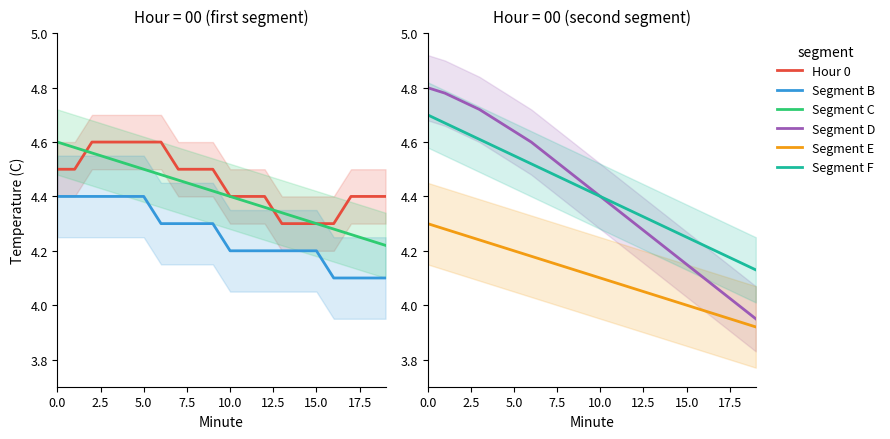

Reading left to right, transcribe all the data shown in this chart.

Hour 0: 4.5	4.5	4.6	4.6	4.6	4.6	4.6	4.5	4.5	4.5	4.4	4.4	4.4	4.3	4.3	4.3	4.3	4.4	4.4	4.4
Segment B: 4.4	4.4	4.4	4.4	4.4	4.4	4.3	4.3	4.3	4.3	4.2	4.2	4.2	4.2	4.2	4.2	4.1	4.1	4.1	4.1
Segment C: 4.6	4.6	4.6	4.5	4.5	4.5	4.5	4.5	4.4	4.4	4.4	4.4	4.4	4.3	4.3	4.3	4.3	4.3	4.2	4.2
Segment D: 4.8	4.8	4.8	4.7	4.7	4.6	4.6	4.5	4.5	4.5	4.4	4.3	4.3	4.2	4.2	4.2	4.1	4.0	4.0	4.0
Segment E: 4.3	4.3	4.3	4.2	4.2	4.2	4.2	4.2	4.1	4.1	4.1	4.1	4.1	4.0	4.0	4.0	4.0	4.0	3.9	3.9
Segment F: 4.7	4.7	4.6	4.6	4.6	4.5	4.5	4.5	4.5	4.4	4.4	4.4	4.3	4.3	4.3	4.2	4.2	4.2	4.2	4.1